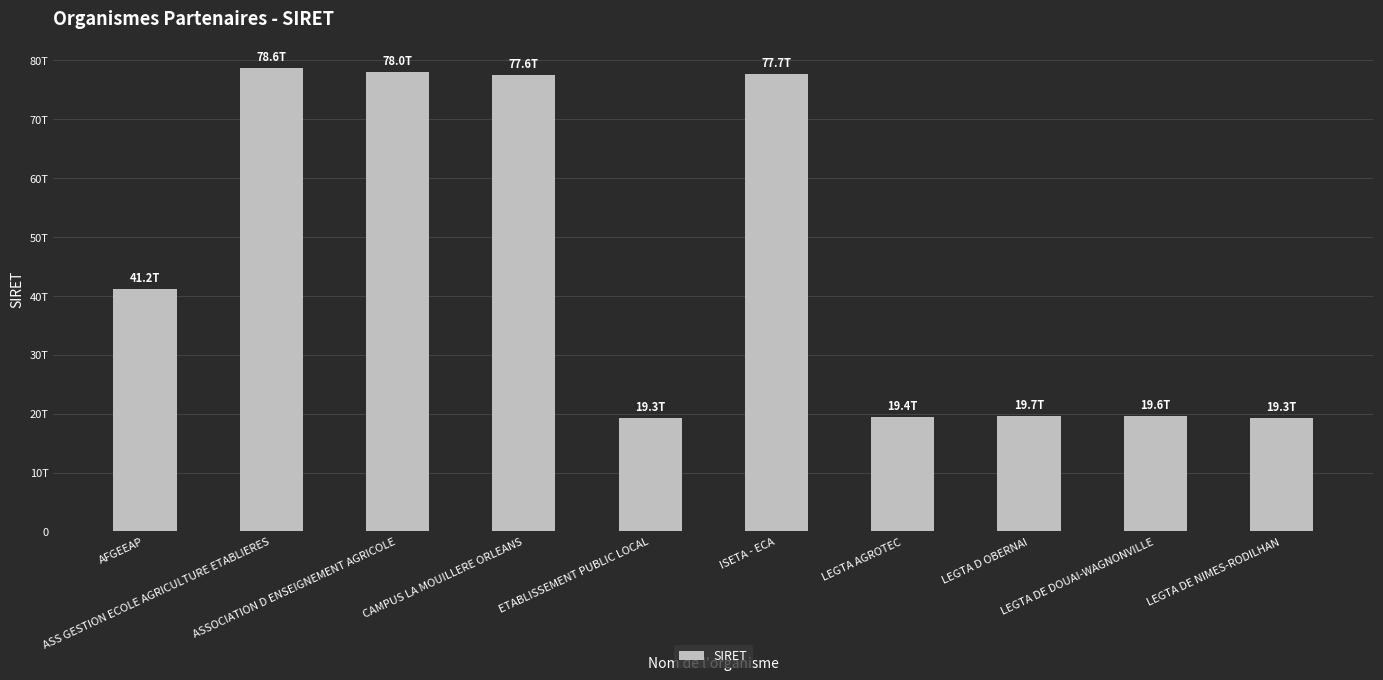

What is the value of the 6th bar from the left?

77660306000018